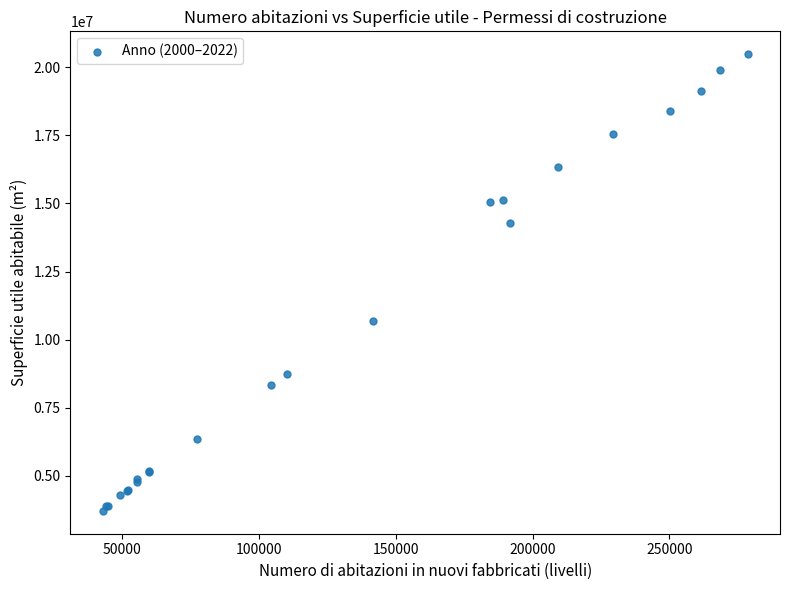

What Y value in the scatter plot is closest to 12098791?

10703097